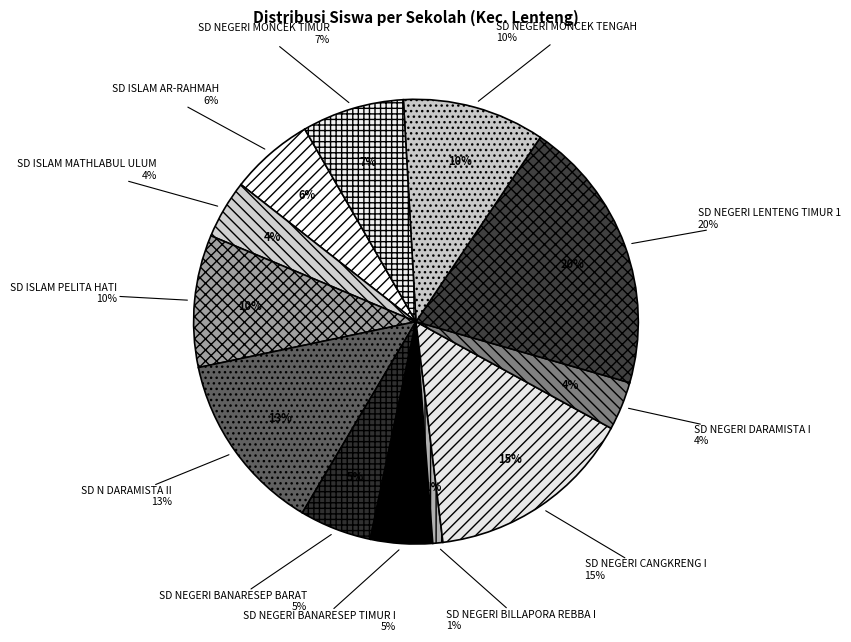

How many slices are in this pie chart?

12